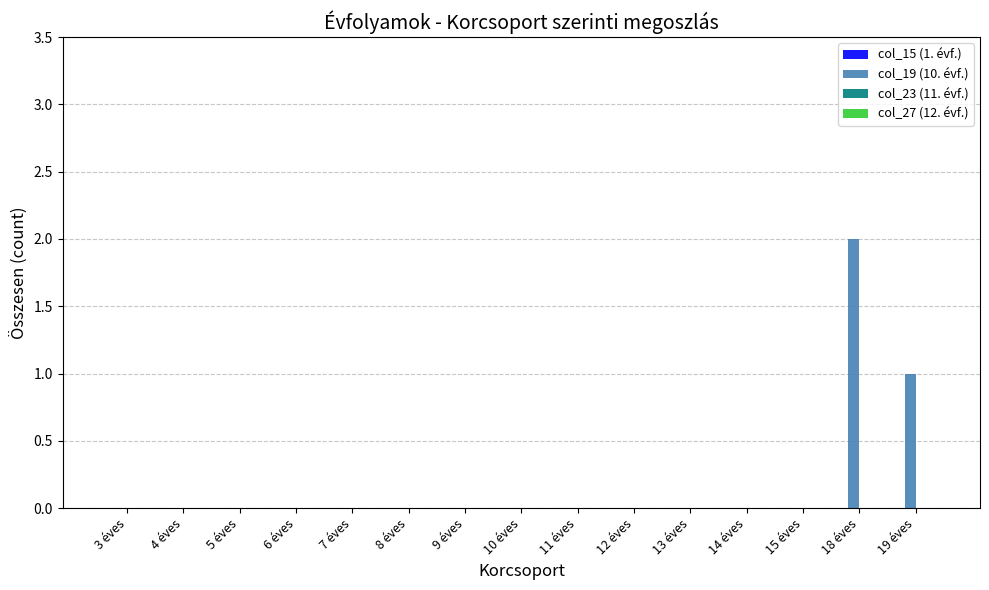

Which label corresponds to the largest value in the chart?

18 éves